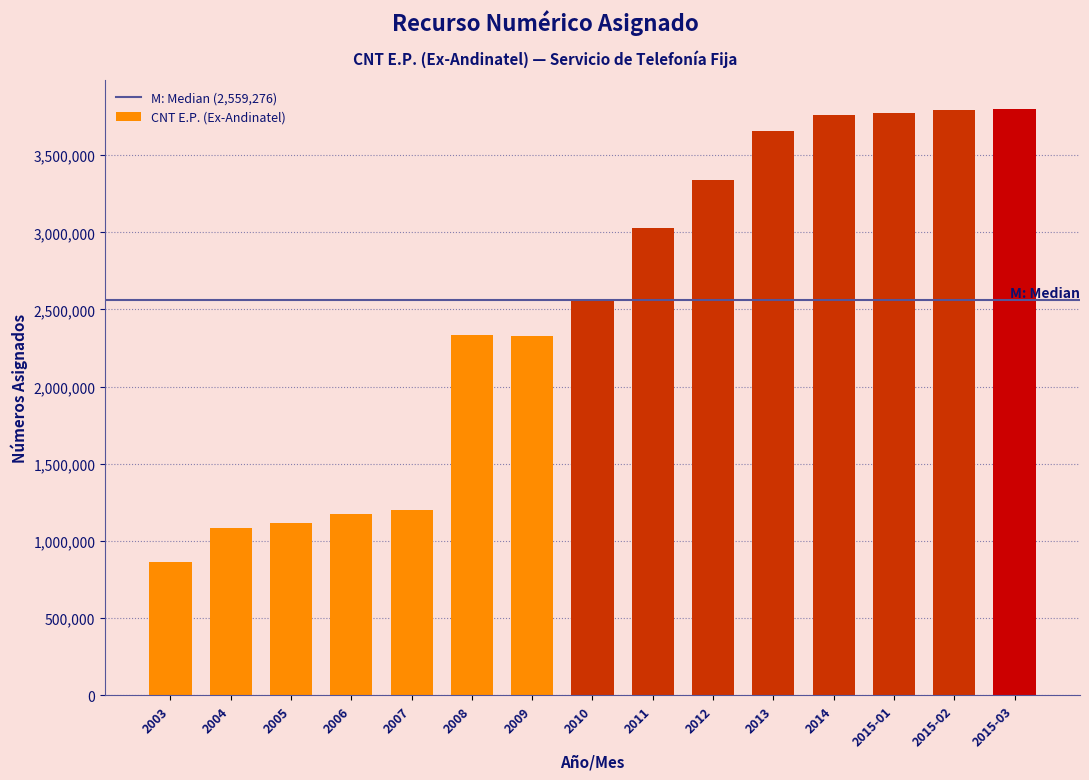

What is the difference between the maximum and minimum values?

2934237